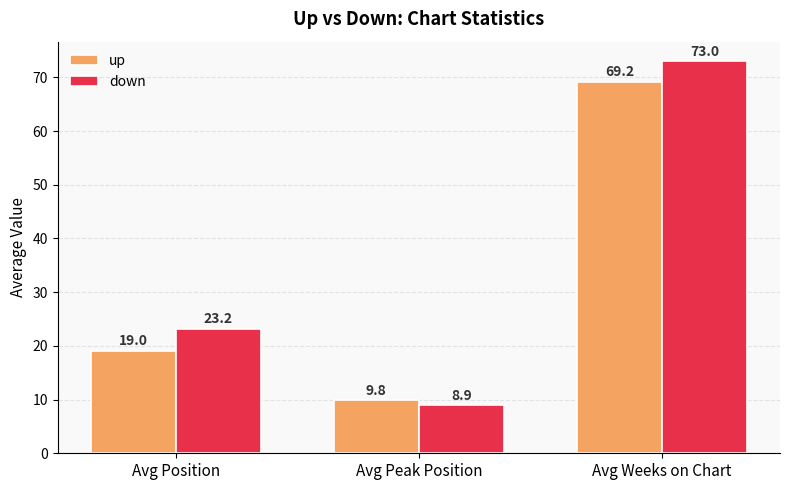

Which label corresponds to the smallest value in the chart?

Avg Peak Position